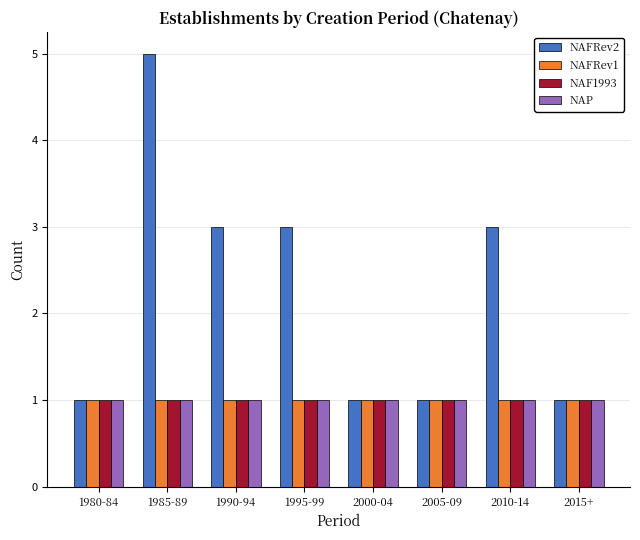

True or false: NAFRev1 has a value of 1 at 2015+.

True